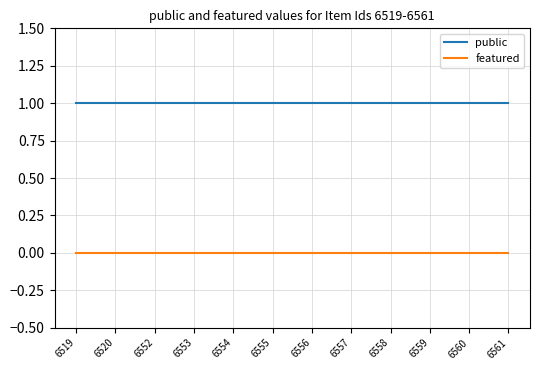

Is the value of featured at 6561 greater than the value of public at 6559?

No